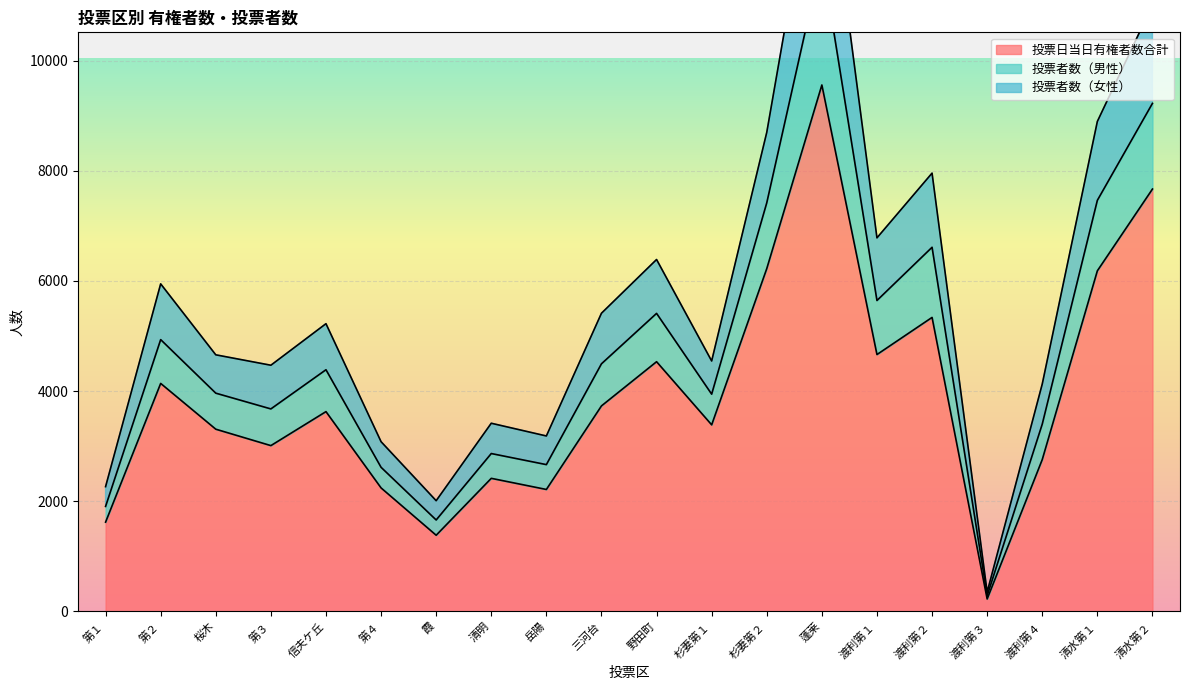

What is the lowest value of the 投票日当日有権者数合計 series?

227